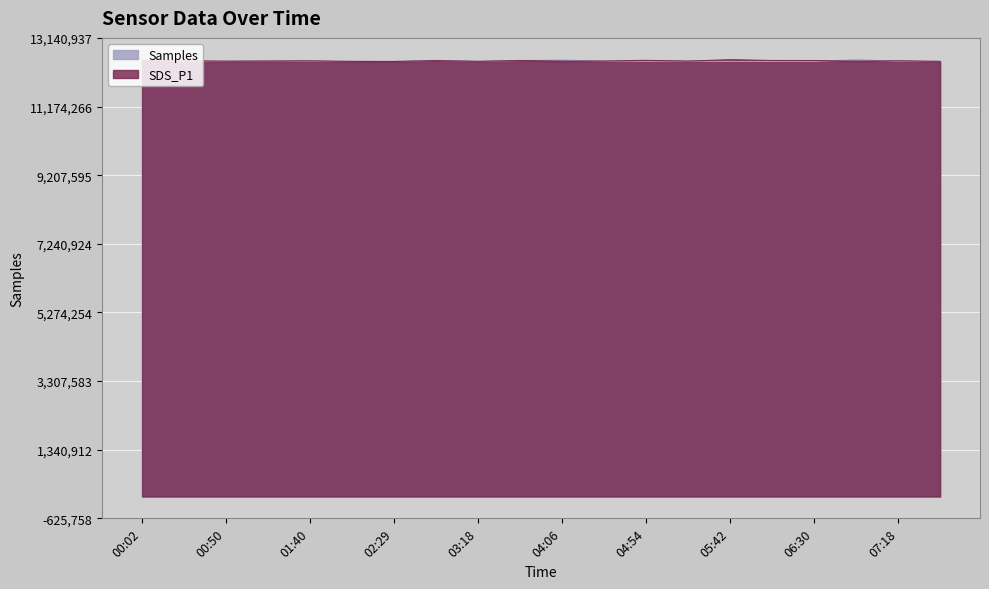

True or false: Samples has more than 0 points higher than both neighbors.

True